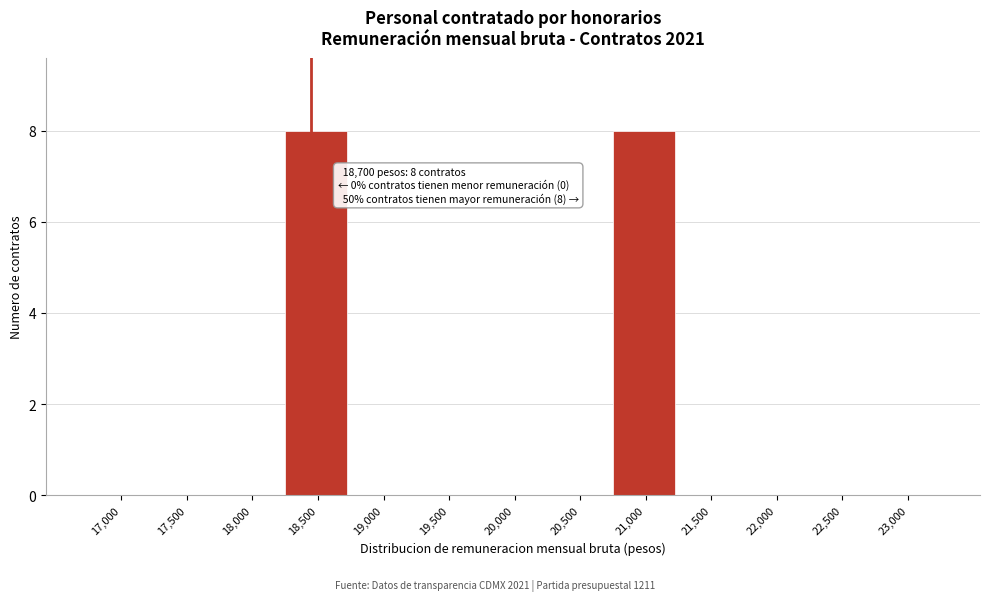

Reading left to right, list all the values displayed in this chart.

17,000=0	17,500=0	18,000=0	18,500=8	19,000=0	19,500=0	20,000=0	20,500=0	21,000=8	21,500=0	22,000=0	22,500=0	23,000=0